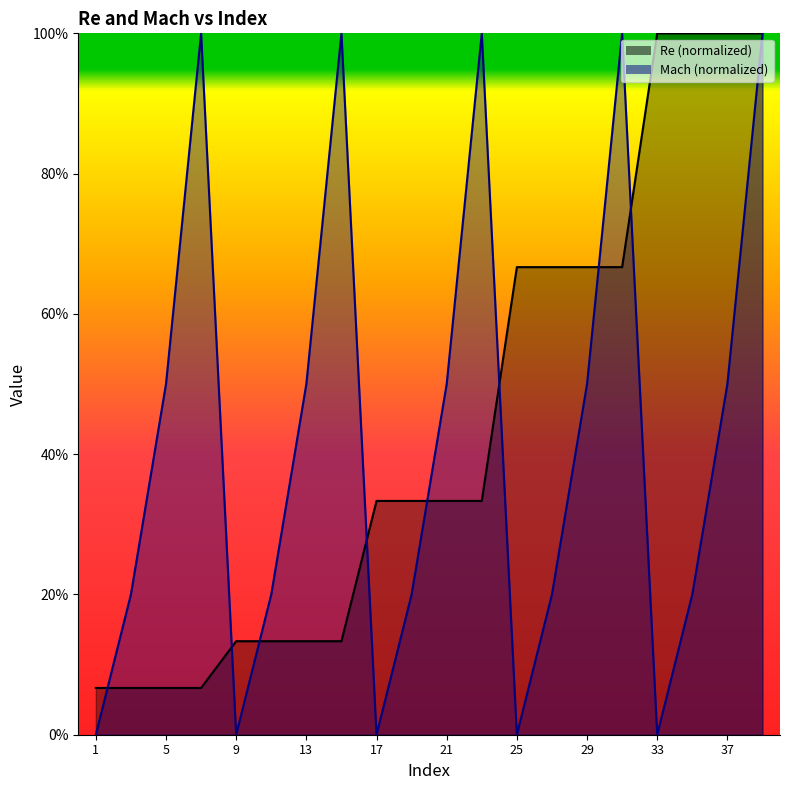

What are all the series names shown in the legend?

Re, Mach